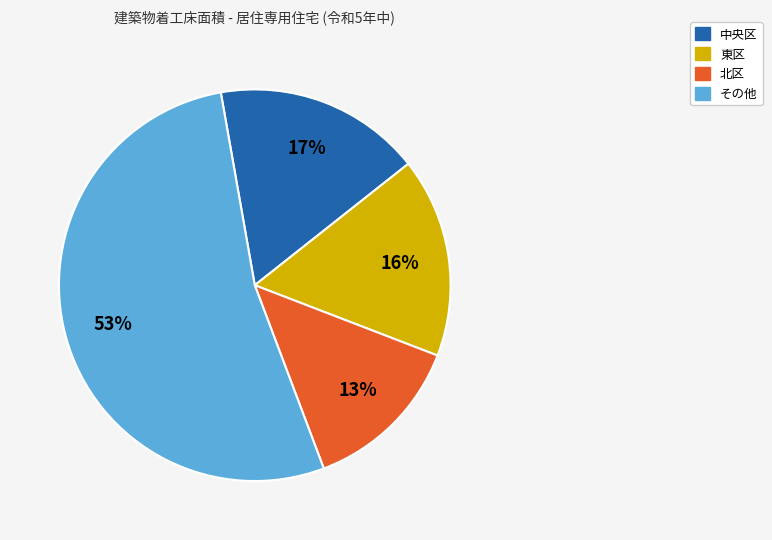

Is there a majority slice in this chart?

Yes